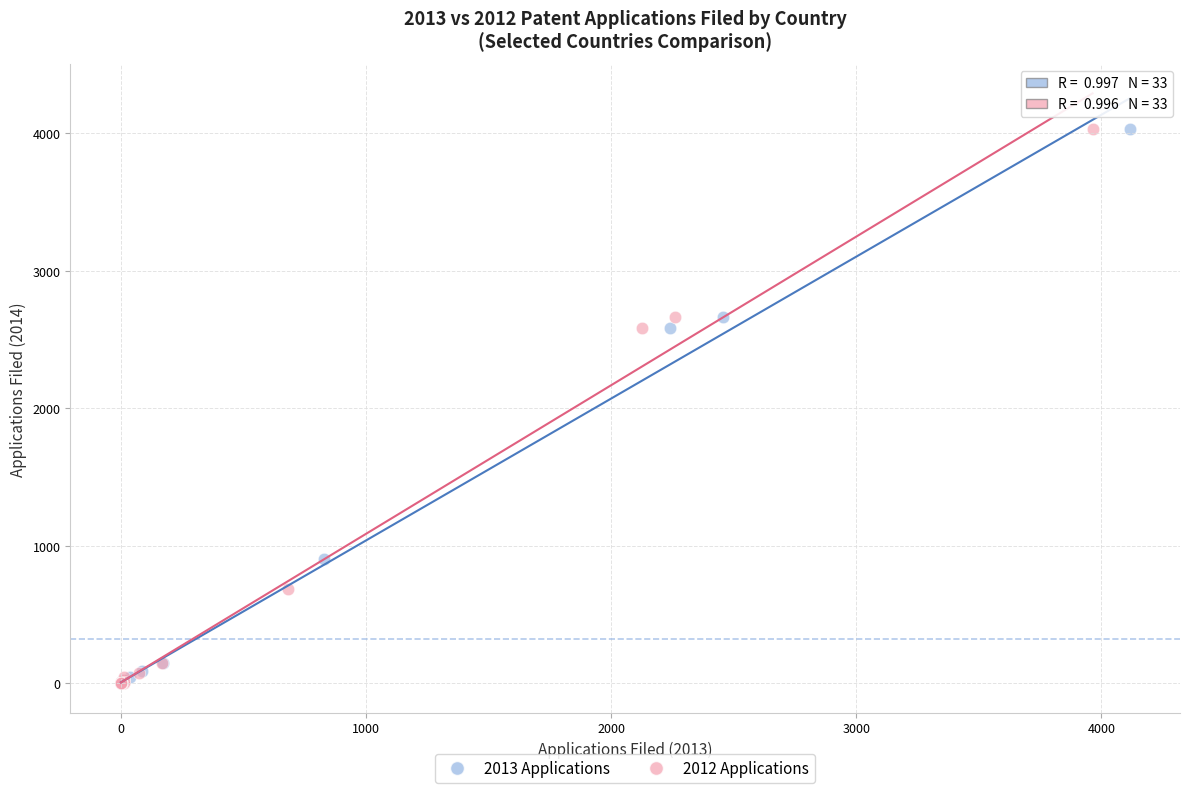

What are all the series names shown in the legend?

2013 Applications, 2012 Applications